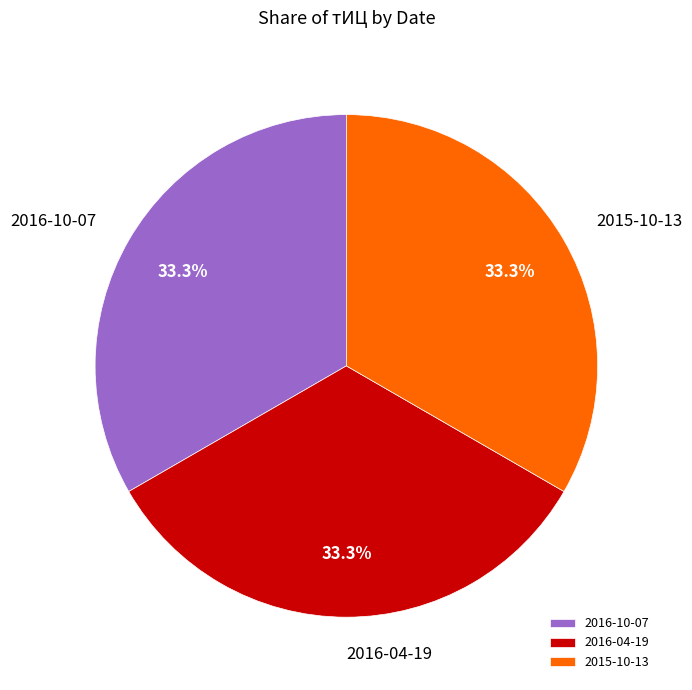

What portion of the pie excludes 2015-10-13?

66.7%